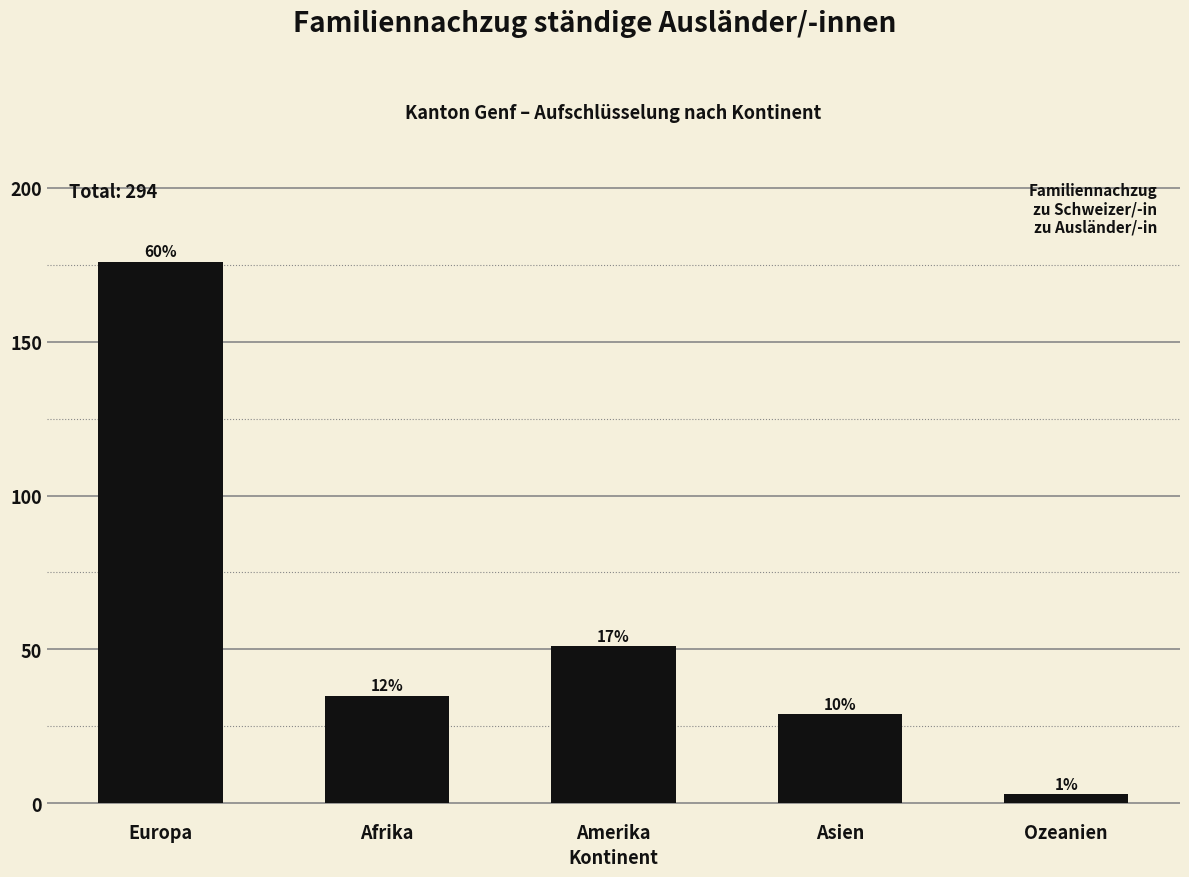

What is the difference between the second highest and minimum values?

48